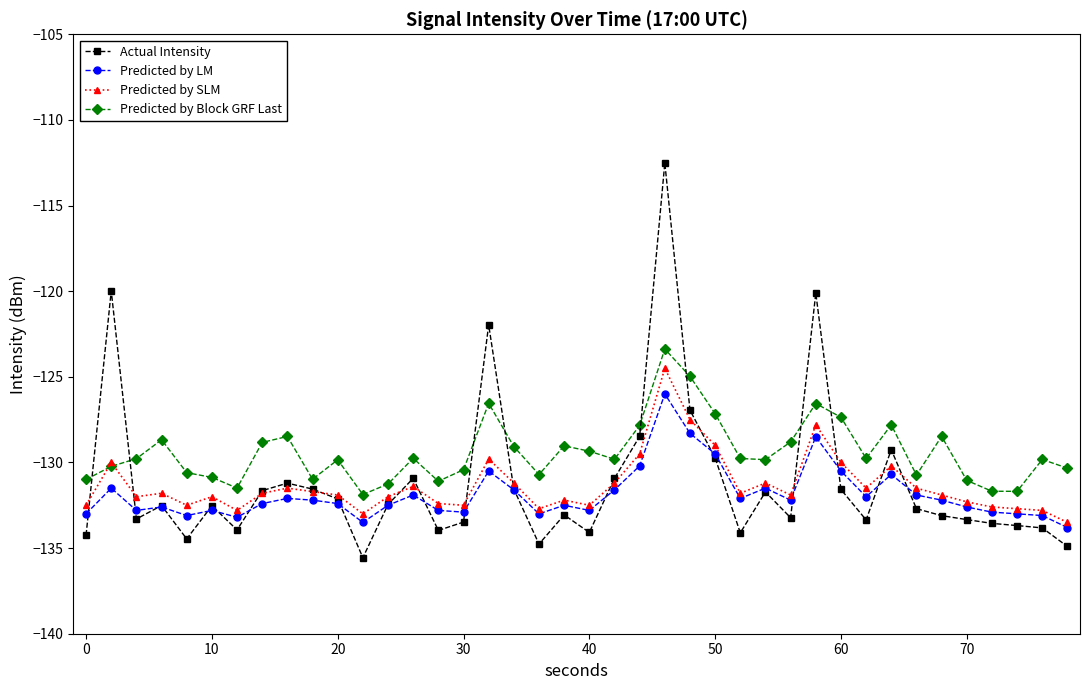

Which series has the largest range (max minus min)?

Actual Intensity